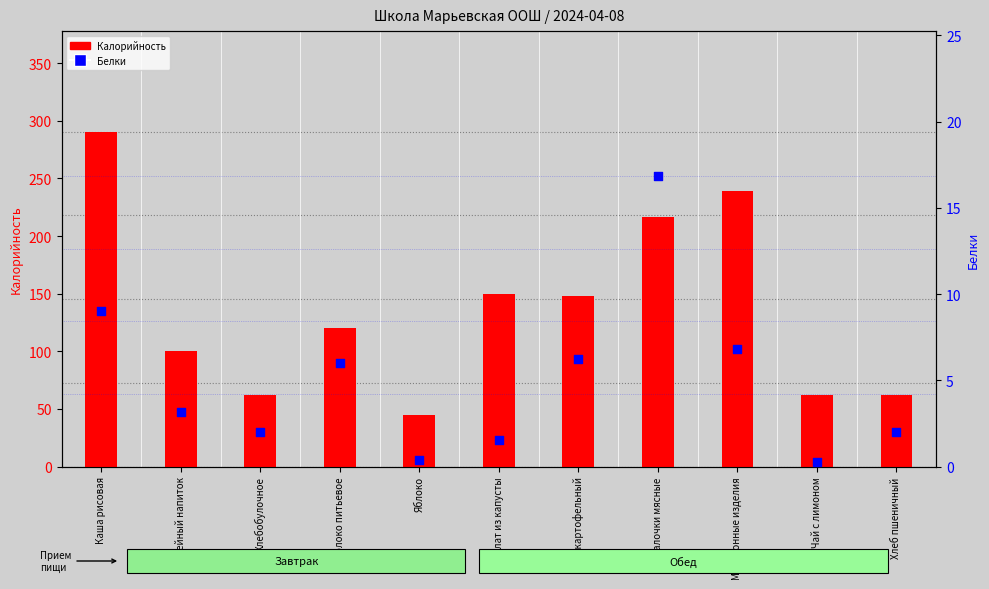

Is the value of Калорийность at Каша рисовая greater than the value of Белки at Салат из капусты?

Yes